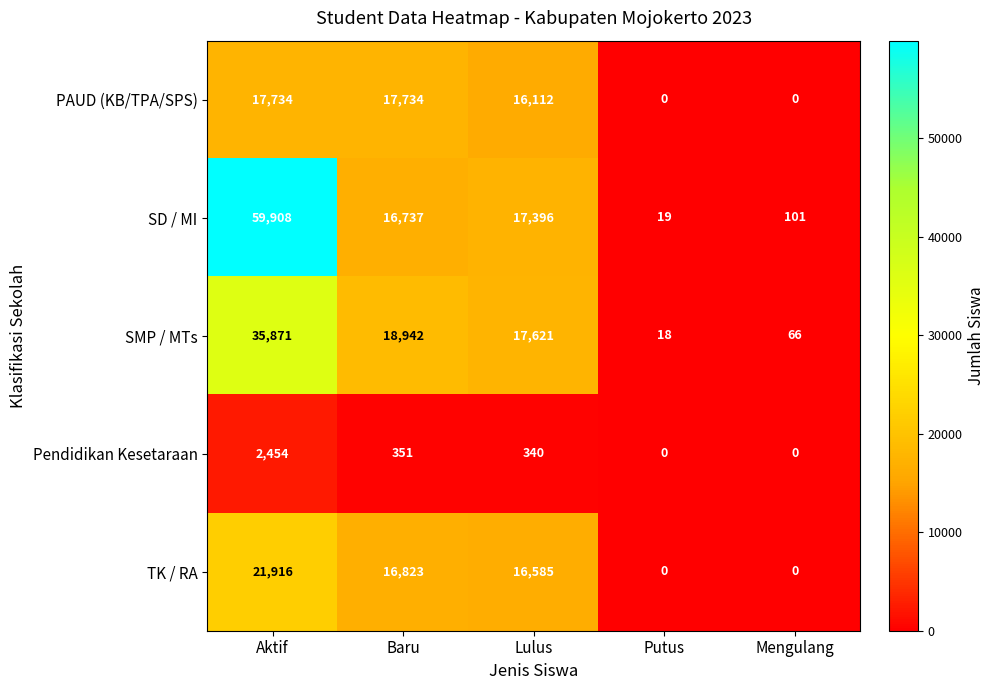

Is it true that Pendidikan Kesetaraan equals 351 at Baru?

True